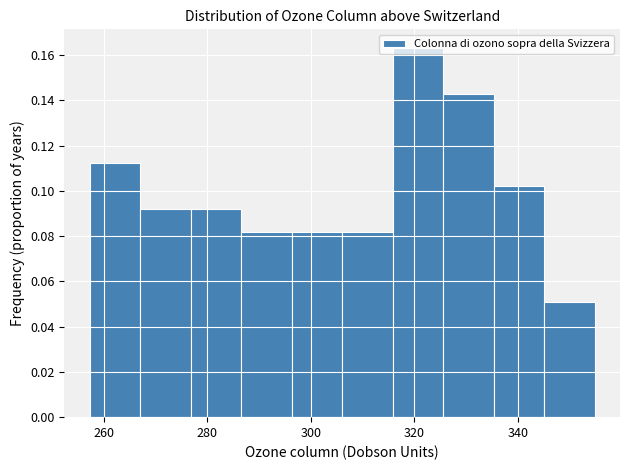

Which range on the x-axis has the tallest bar?

316 to 326